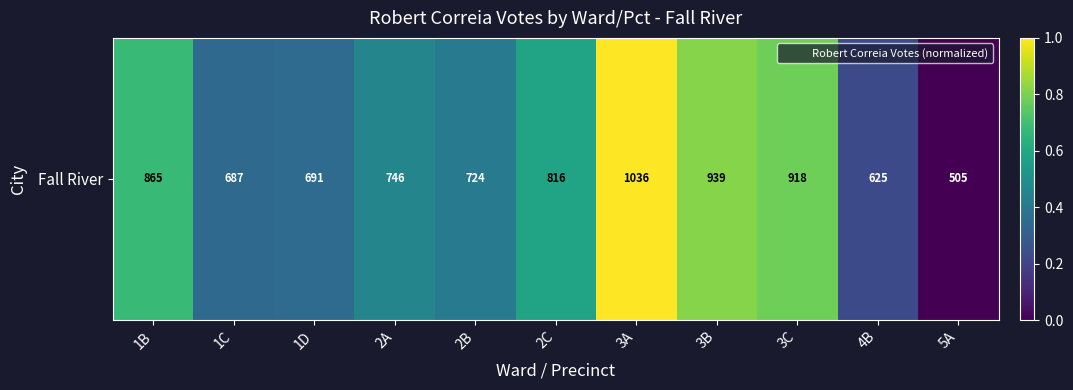

Which label corresponds to the largest value in the chart?

3A